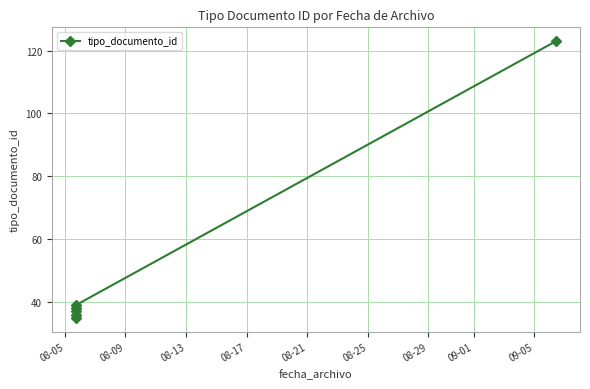

Count the number of categories in the chart.

6